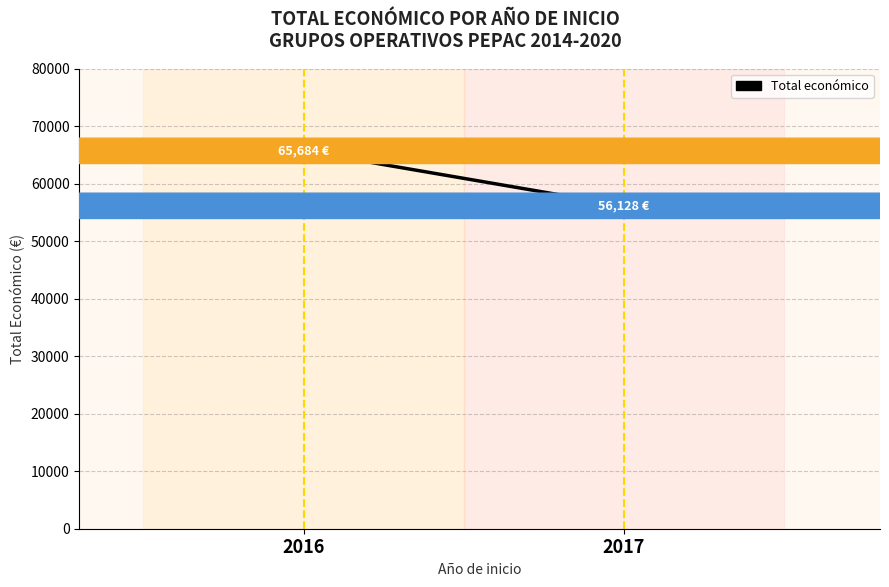

The chart shows a value of 65684 at 2016. True or false?

True